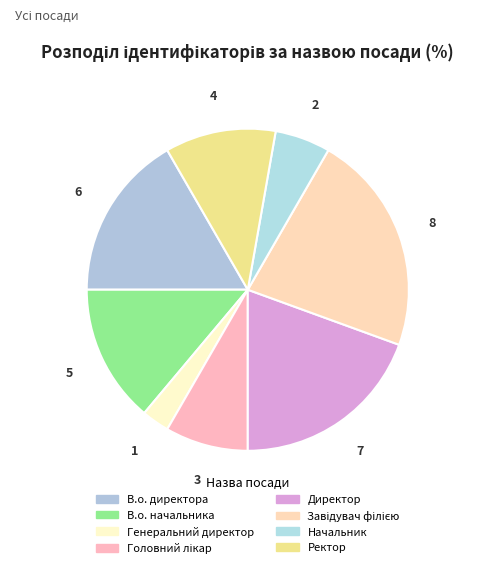

Which slice is the largest?

Завідувач філією